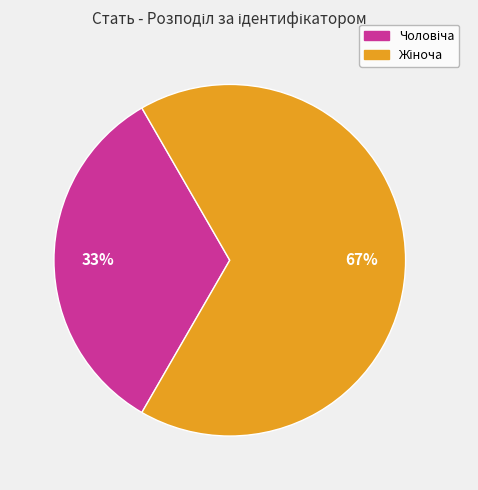

To the nearest percent, what is the average slice percentage?

50%